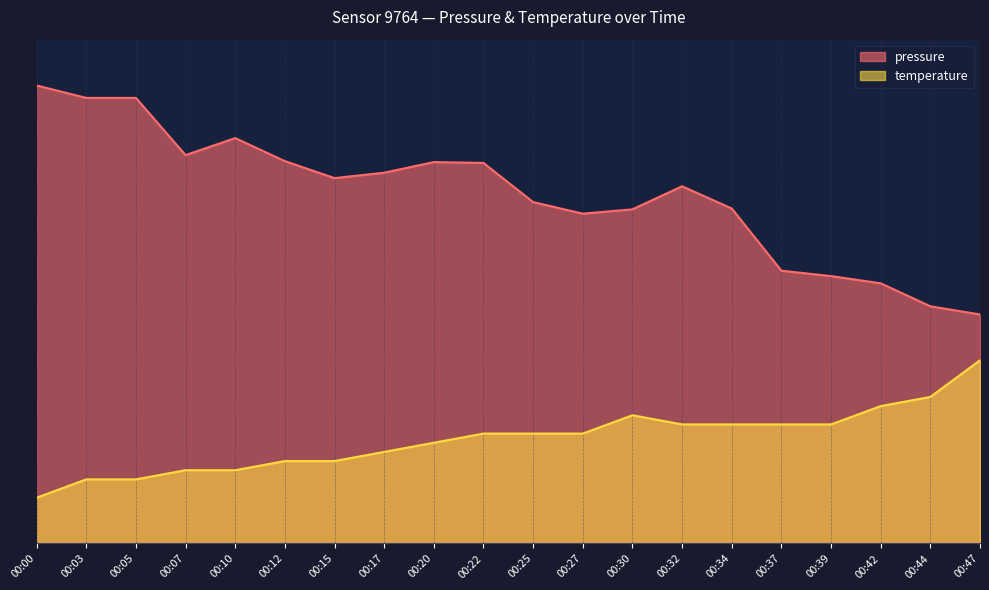

What is the sum of all temperature values?

454.0